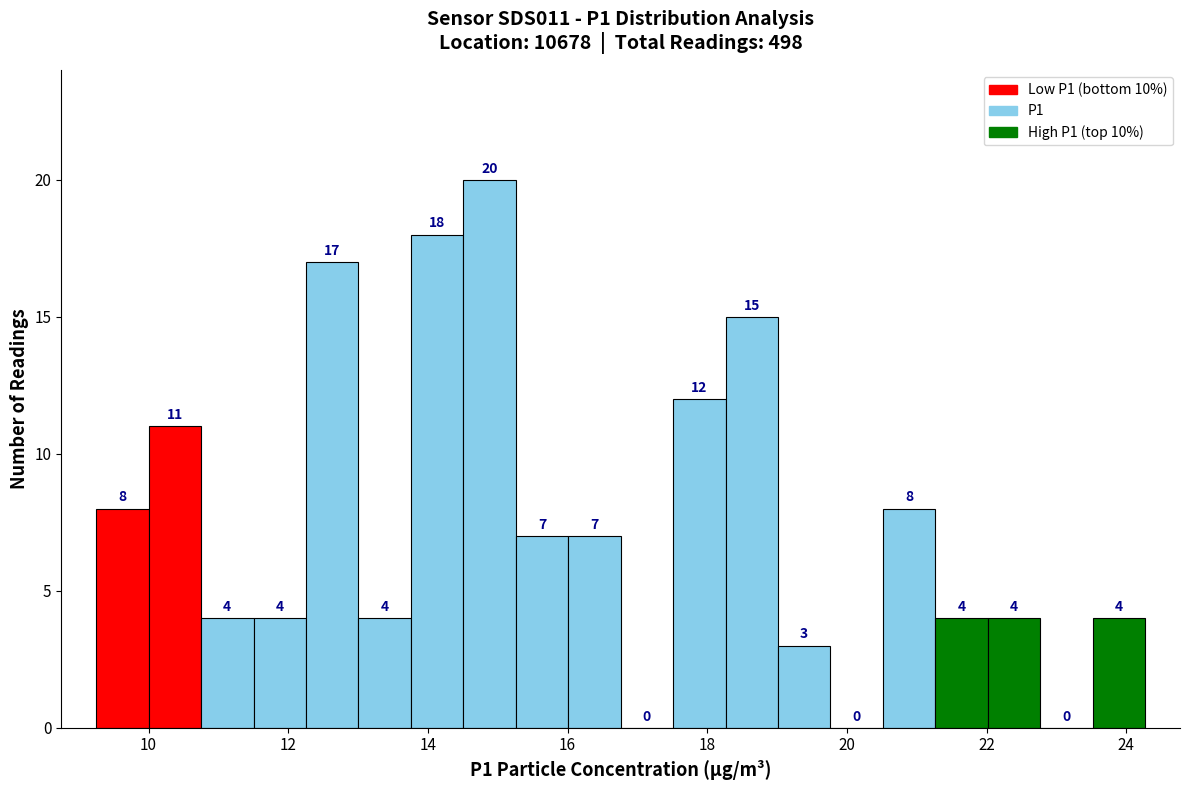

Read against the x-axis, roughly where is the centre of the tallest bar?

14.8